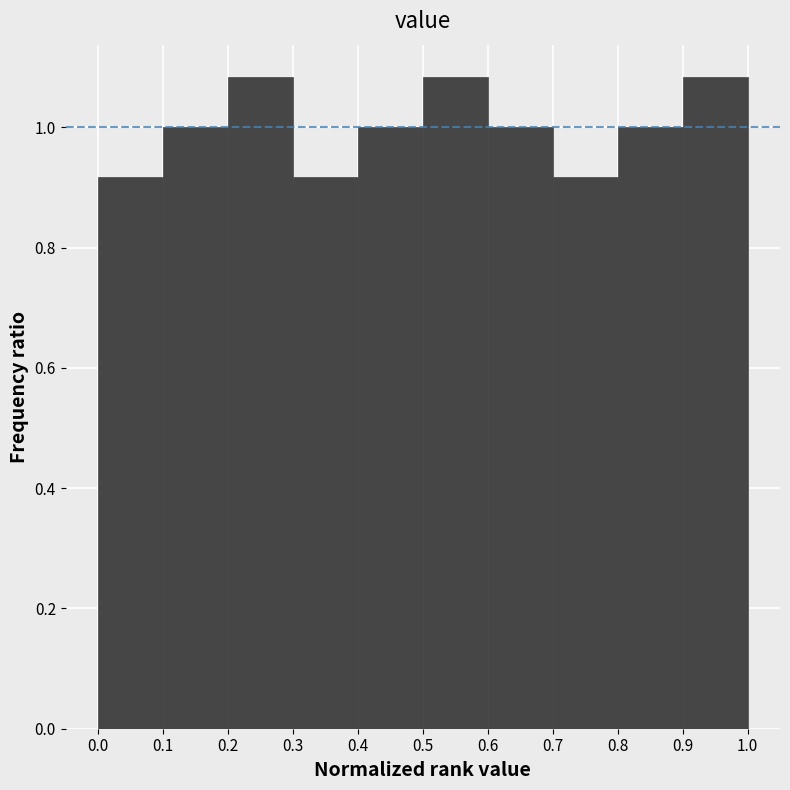

Reading left to right, transcribe this chart: for each bar, give the range it covers on the x-axis and its height. The values are not printed on the chart, so give them approximately, as read against the axis.

0.0 to 0.1: 0.92
0.1 to 0.2: 1.00
0.2 to 0.3: 1.08
0.3 to 0.4: 0.92
0.4 to 0.5: 1.00
0.5 to 0.6: 1.08
0.6 to 0.7: 1.00
0.7 to 0.8: 0.92
0.8 to 0.9: 1.00
0.9 to 1.0: 1.08